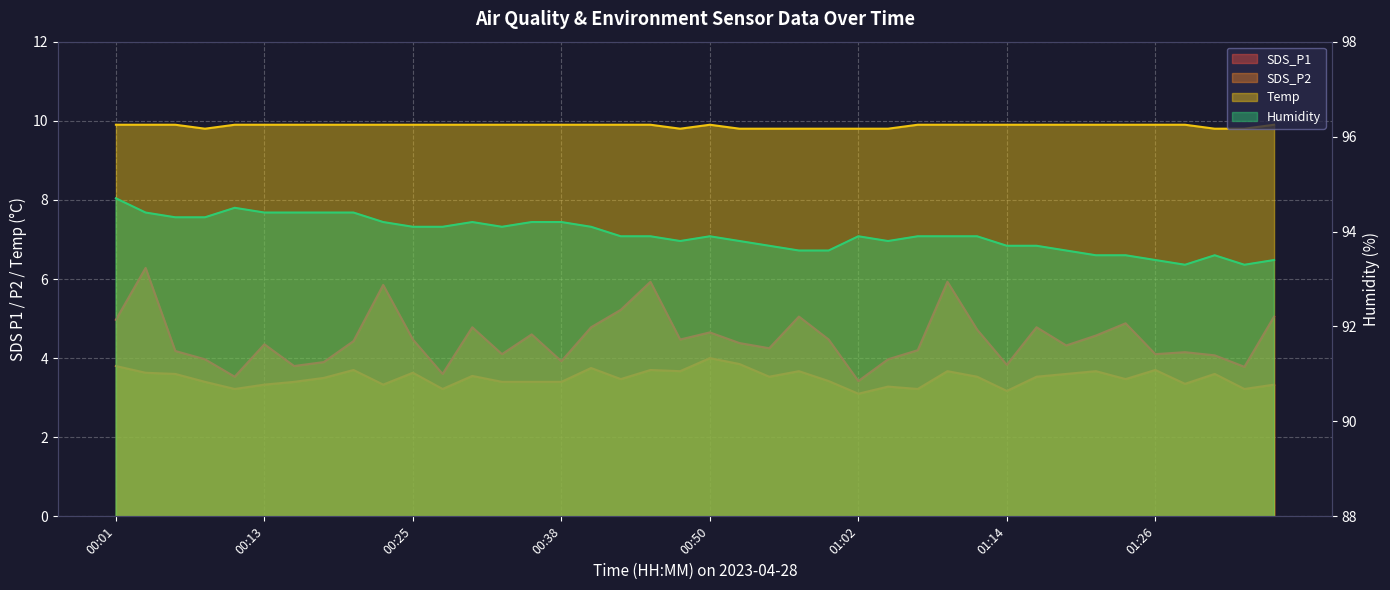

At which label does Temp reach its minimum?

00:08